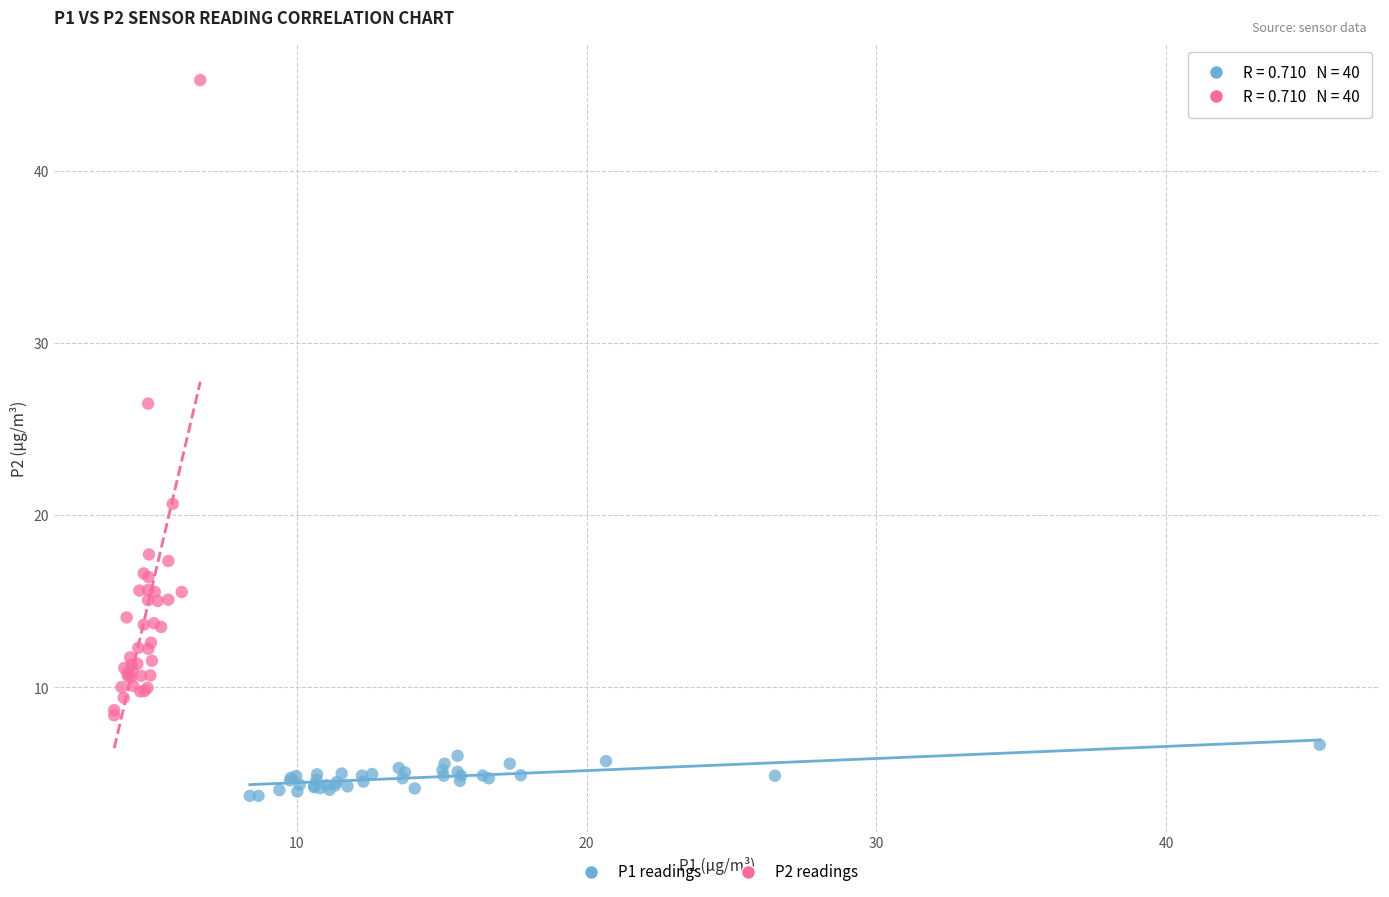

What are all the series names shown in the legend?

P1 readings, P2 readings